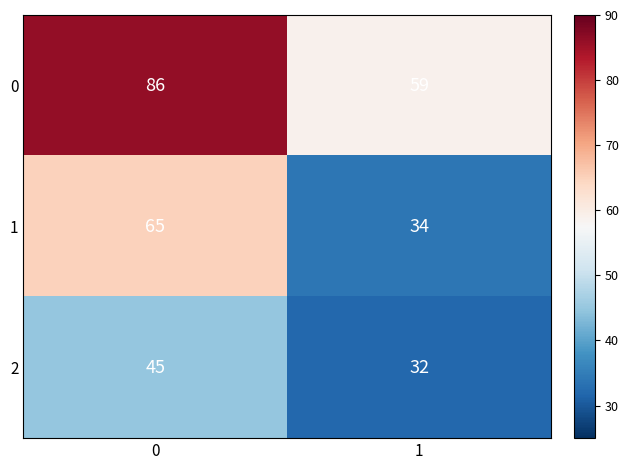

How many categories are shown in the chart?

2